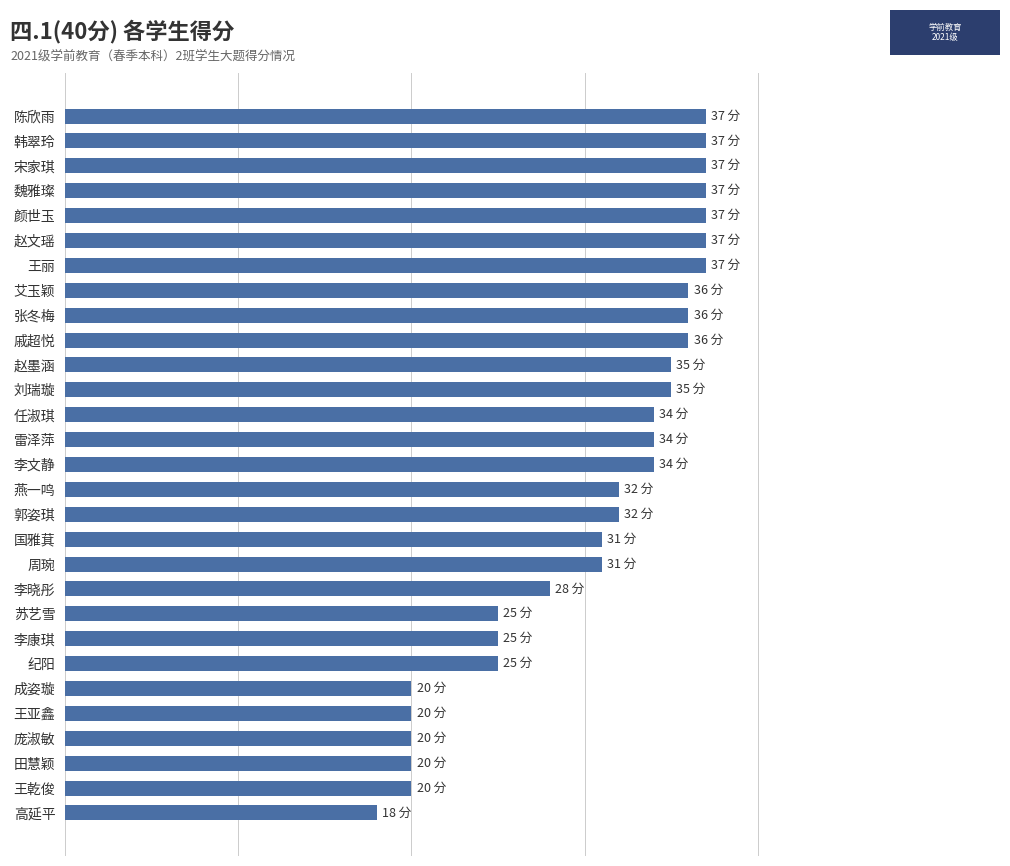

What is the greatest value displayed?

37